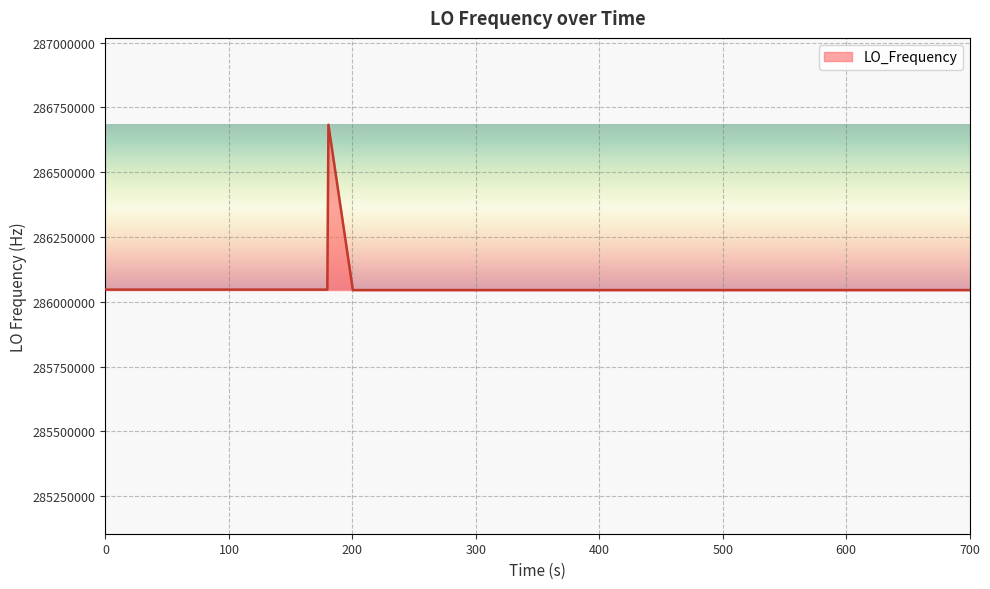

What is the greatest value displayed?

286682711.3